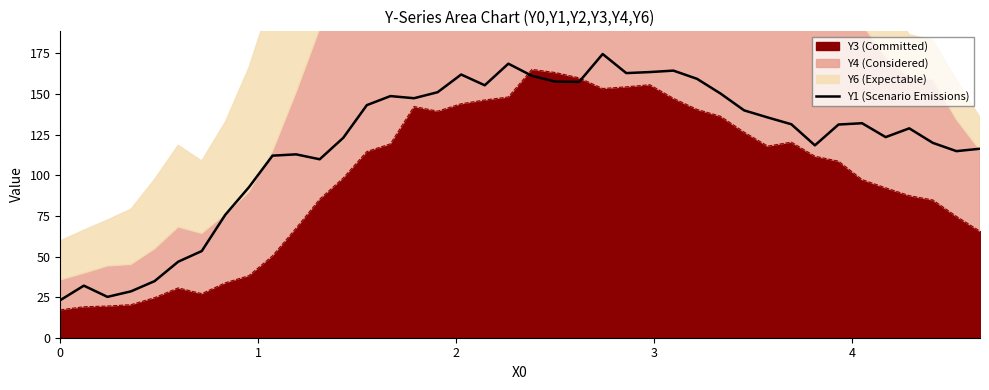

Reading left to right, transcribe all the data shown in this chart.

23.1	32.1	25.2	28.6	34.9	46.8	53.4	75.7	92.7	112.1	112.9	109.9	123.1	143.2	148.8	147.4	151.1	162.0	155.4	168.7	161.2	157.6	157.5	174.6	162.9	163.5	164.4	159.4	150.3	139.9	135.6	131.4	118.4	131.2	132.0	123.5	128.9	120.0	114.9	116.3